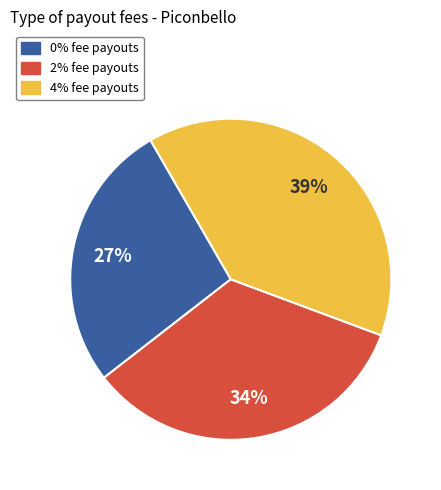

Does any single category account for the majority?

No